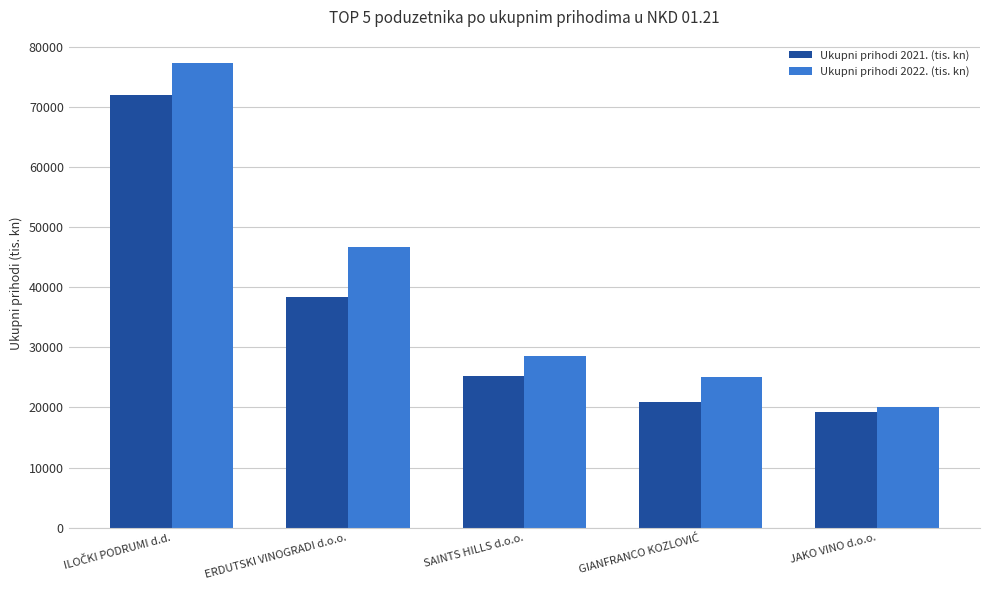

List the series in order of their peak value, highest first.

Ukupni prihodi 2022. (tis. kn), Ukupni prihodi 2021. (tis. kn)